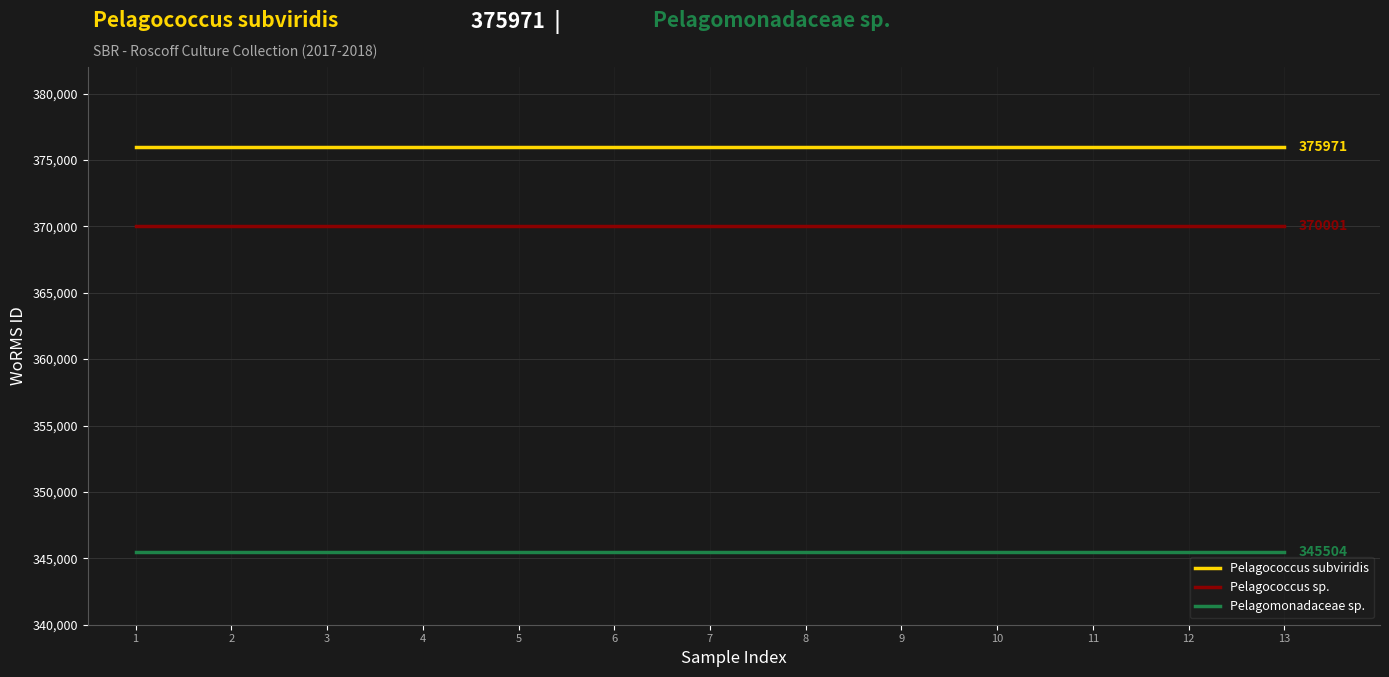

True or false: Pelagococcus sp. has a value of 370001 at 8.

True